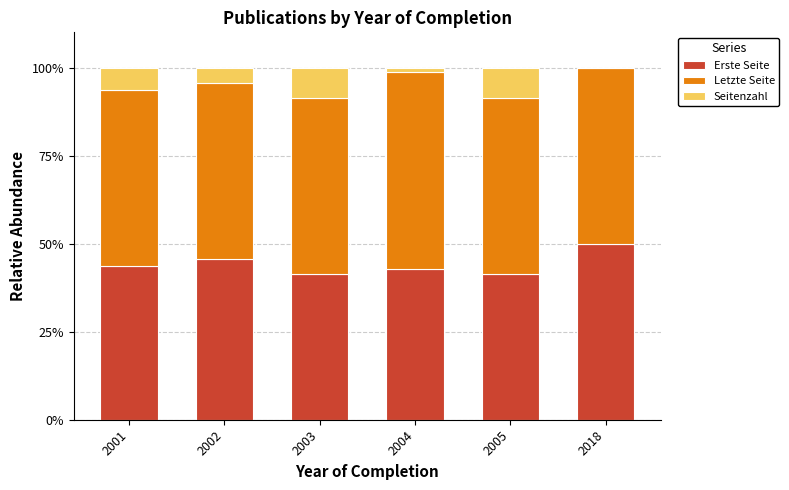

Is it true that Erste Seite equals 45.7 at 2002?

True